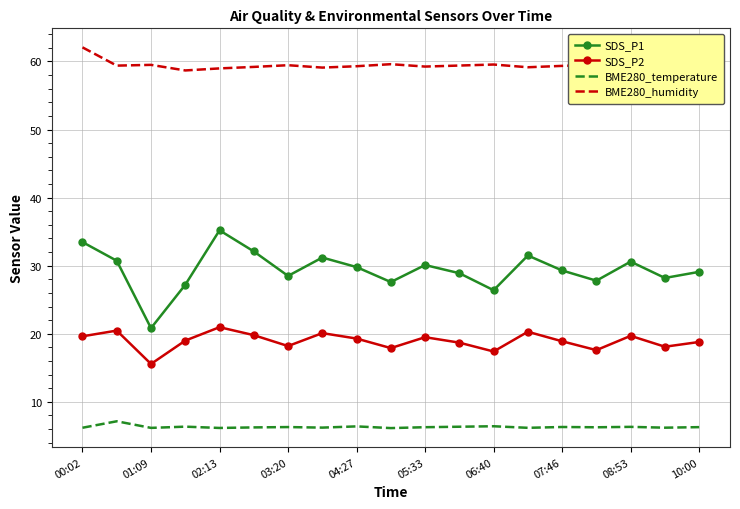

True or false: BME280_humidity and BME280_temperature intersect in this chart.

False